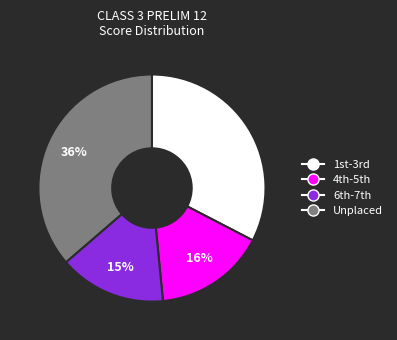

To the nearest percent, what is the average slice percentage?

25%